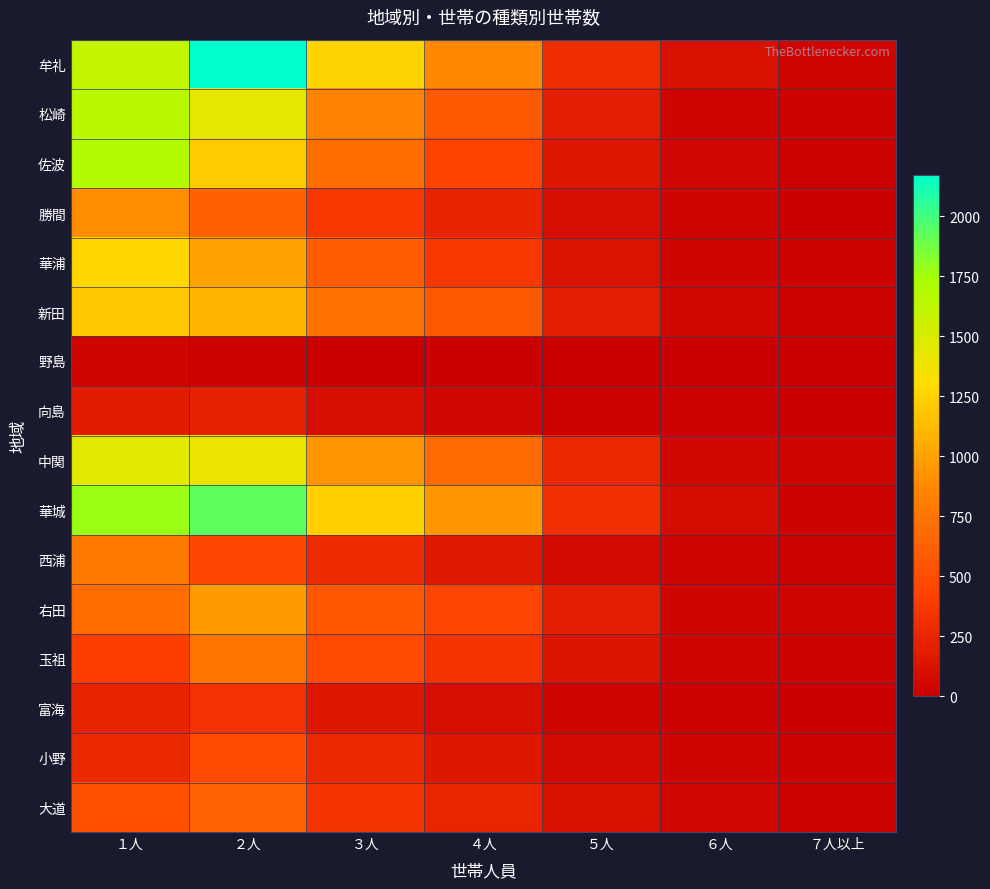

How many categories are shown in the chart?

7